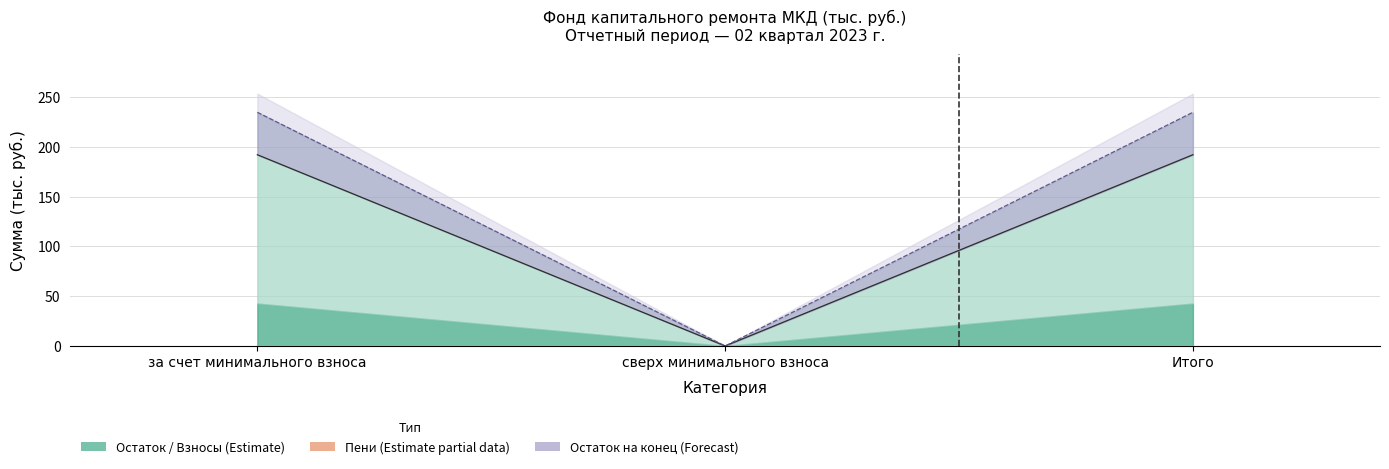

The Остаток на конец series shows 412.7 at за счет минимального взноса. True or false?

False